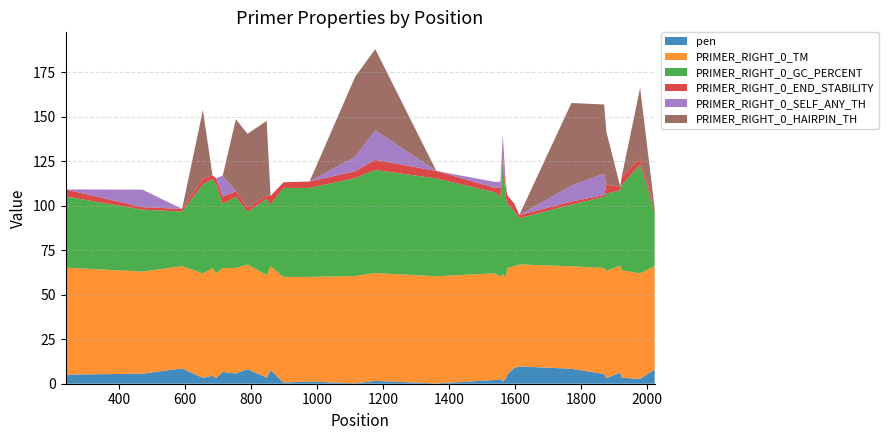

Reading right to left, what are all the values shown in this chart?

pen: 2022=7.9	1978=2.7	1922=3.4	1918=6.2	1876=3.2	1869=5.5	1770=8.4	1612=9.7	1597=8.9	1576=5.3	1571=2.6	1562=1.3	1555=2.6	1539=2.1	1361=0.2	1176=1.6	1115=0.3	977=1.2	898=0.7	859=7.6	847=3.4	789=8.2	754=5.7	714=6.6	694=3.1	683=4.4	654=3.3	591=8.6	471=5.7	238=5.1
PRIMER_RIGHT_0_TM: 2022=58.1	1978=59.3	1922=60.4	1918=60.2	1876=60.2	1869=59.5	1770=57.6	1612=57.3	1597=57.1	1576=59.8	1571=57.4	1562=60.3	1555=57.4	1539=59.9	1361=60.2	1176=60.6	1115=60.3	977=58.8	898=59.3	859=58.4	847=57.6	789=58.8	754=59.3	714=58.4	694=58.9	683=60.4	654=58.7	591=57.4	471=57.3	238=60.1
PRIMER_RIGHT_0_GC_PERCENT: 2022=30.8	1978=61.1	1922=47.8	1918=42.3	1876=43.5	1869=40.0	1770=34.6	1612=25.9	1597=30.8	1576=36.0	1571=45.0	1562=63.2	1555=45.0	1539=45.5	1361=55.0	1176=57.9	1115=55.0	977=50.0	898=50.0	859=34.6	847=42.9	789=29.6	754=40.0	714=36.0	694=50.0	683=50.0	654=50.0	591=30.8	471=34.8	238=40.0
PRIMER_RIGHT_0_END_STABILITY: 2022=1.9	1978=3.5	1922=4.5	1918=2.0	1876=4.9	1869=1.0	1770=1.7	1612=1.8	1597=4.4	1576=4.8	1571=5.2	1562=3.2	1555=5.2	1539=2.6	1361=4.2	1176=5.7	1115=3.9	977=3.6	898=3.2	859=4.9	847=1.8	789=2.4	754=3.1	714=4.2	694=3.5	683=2.2	654=3.2	591=1.5	471=1.4	238=3.9
PRIMER_RIGHT_0_SELF_ANY_TH: 2022=0.0	1978=0.0	1922=0.0	1918=0.0	1876=0.0	1869=12.1	1770=8.9	1612=0.0	1597=0.0	1576=0.0	1571=3.3	1562=11.9	1555=3.3	1539=3.3	1361=0.0	1176=16.7	1115=8.1	977=0.0	898=0.0	859=0.0	847=0.0	789=0.0	754=0.0	714=11.7	694=0.0	683=0.0	654=0.0	591=0.0	471=9.9	238=0.0
PRIMER_RIGHT_0_HAIRPIN_TH: 2022=0.0	1978=39.6	1922=0.0	1918=0.0	1876=29.6	1869=38.8	1770=46.5	1612=0.0	1597=0.0	1576=0.0	1571=0.0	1562=0.0	1555=0.0	1539=0.0	1361=0.0	1176=45.6	1115=45.0	977=0.0	898=0.0	859=0.0	847=42.0	789=41.3	754=40.6	714=0.0	694=0.0	683=0.0	654=38.6	591=0.0	471=0.0	238=0.0